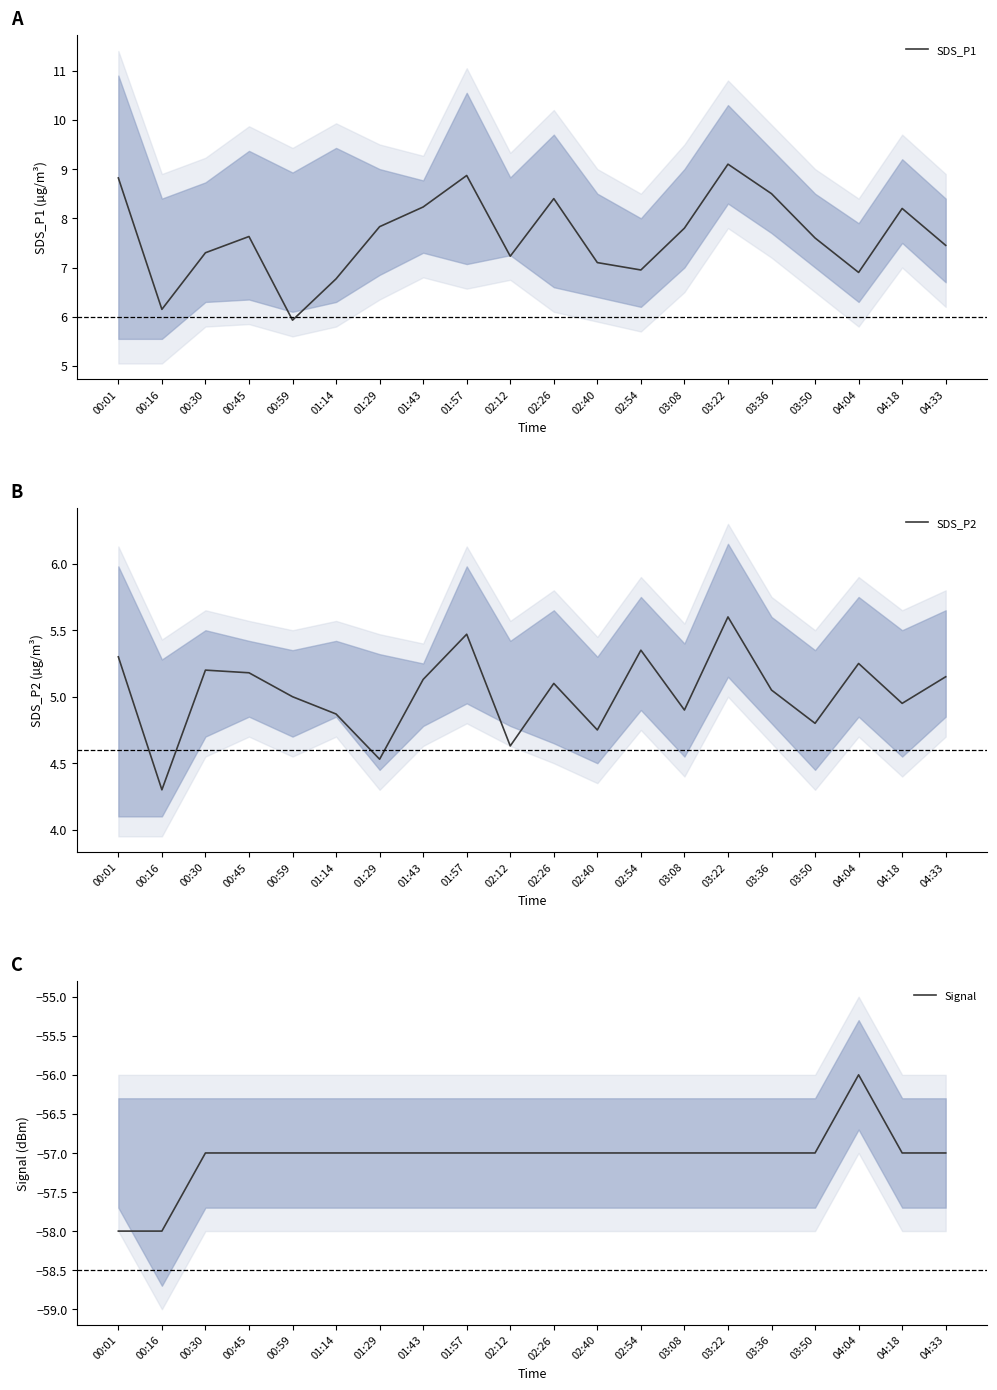

Reading left to right, list all the values displayed in this chart.

SDS_P1: 00:01=8.8	00:16=6.2	00:30=7.3	00:45=7.6	00:59=5.9	01:14=6.8	01:29=7.8	01:43=8.2	01:57=8.9	02:12=7.2	02:26=8.4	02:40=7.1	02:54=7.0	03:08=7.8	03:22=9.1	03:36=8.5	03:50=7.6	04:04=6.9	04:18=8.2	04:33=7.5
SDS_P2: 00:01=5.3	00:16=4.3	00:30=5.2	00:45=5.2	00:59=5.0	01:14=4.9	01:29=4.5	01:43=5.1	01:57=5.5	02:12=4.6	02:26=5.1	02:40=4.8	02:54=5.3	03:08=4.9	03:22=5.6	03:36=5.0	03:50=4.8	04:04=5.2	04:18=5.0	04:33=5.2
Signal: 00:01=-58.0	00:16=-58.0	00:30=-57.0	00:45=-57.0	00:59=-57.0	01:14=-57.0	01:29=-57.0	01:43=-57.0	01:57=-57.0	02:12=-57.0	02:26=-57.0	02:40=-57.0	02:54=-57.0	03:08=-57.0	03:22=-57.0	03:36=-57.0	03:50=-57.0	04:04=-56.0	04:18=-57.0	04:33=-57.0